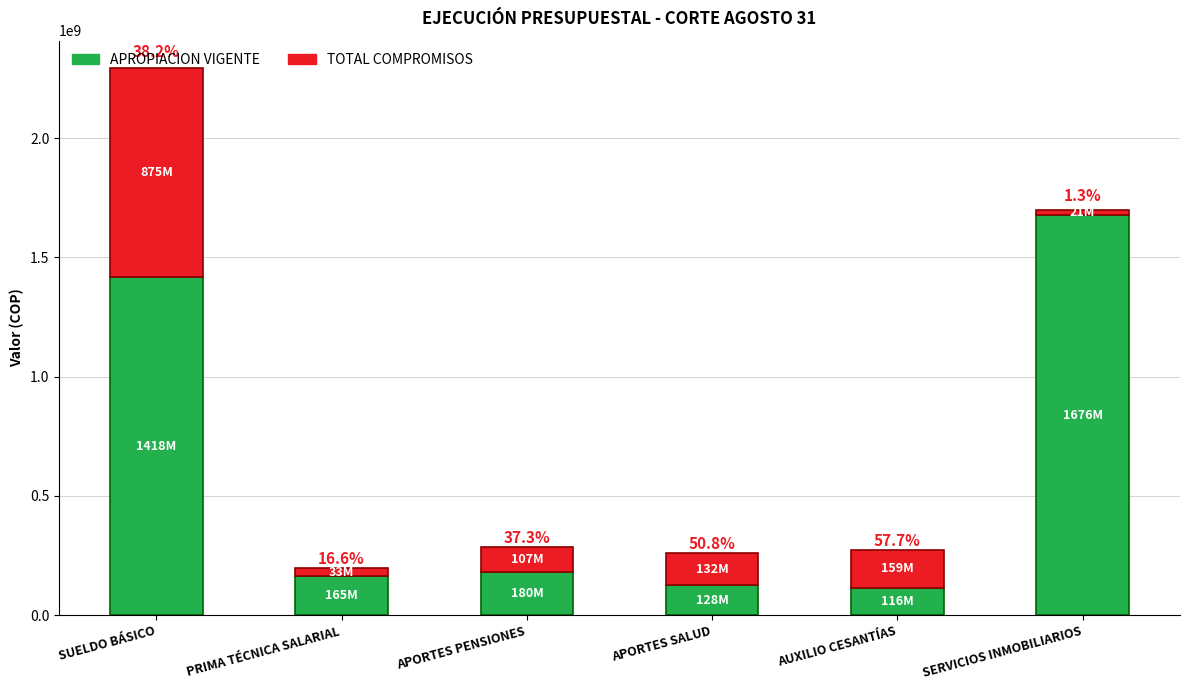

At how many categories does at least one series exceed 1016656622?

2